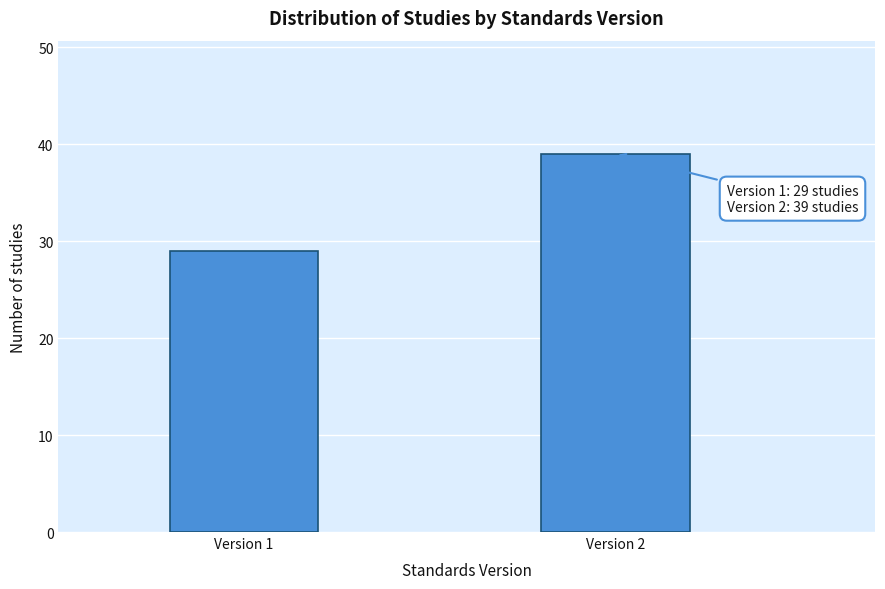

Reading right to left, extract all data points from this chart.

Version 2=39	Version 1=29